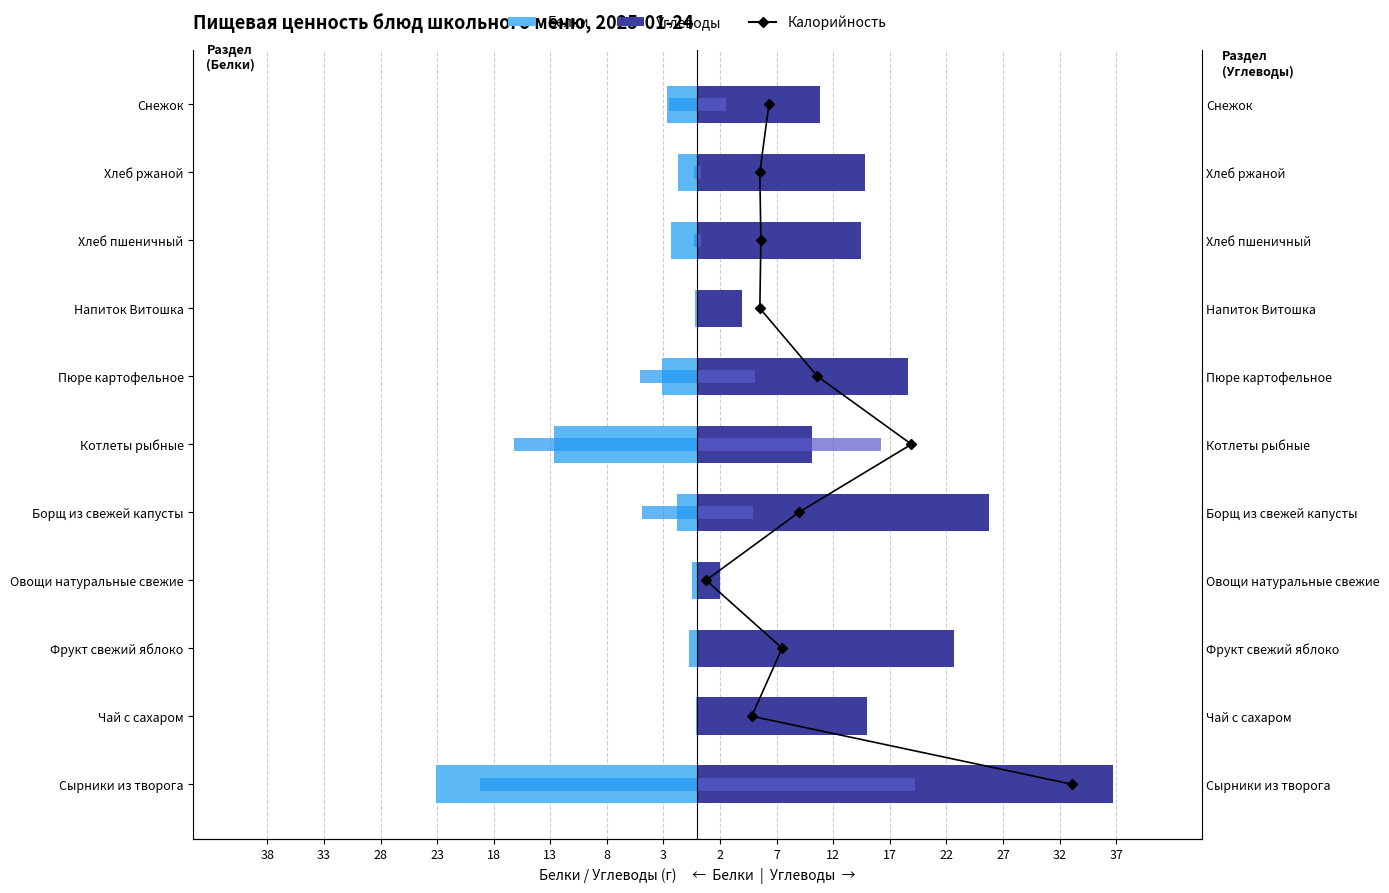

What is the spread (max minus min) of values at 18?

30.7